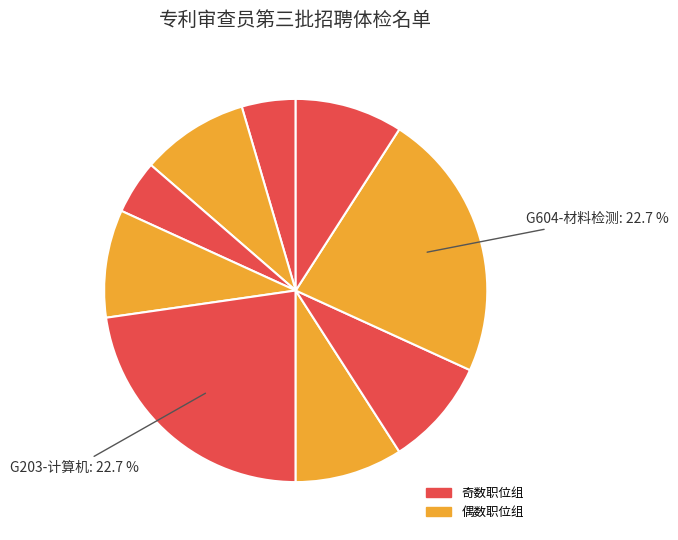

Rank the categories by value from lowest to highest.

G102-微机械, G104-材料加工工程, G103-车辆工程, G202-电网技术与电子电路, G301-无线与图像通信, G603-语言识别与信号处理, G605-生物检测, G203-计算机, G604-材料检测